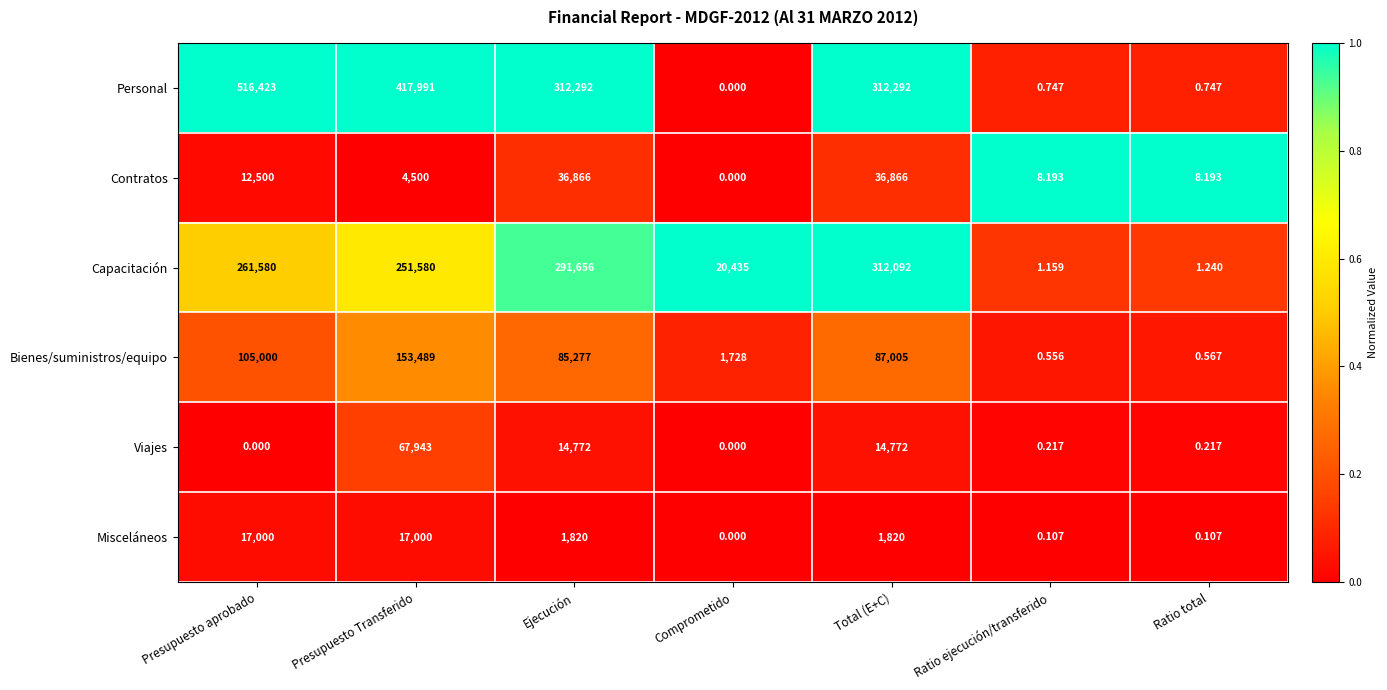

Rank the series by their maximum value, from highest to lowest.

Personal, Capacitación, Bienes/suministros/equipo, Viajes, Contratos, Misceláneos